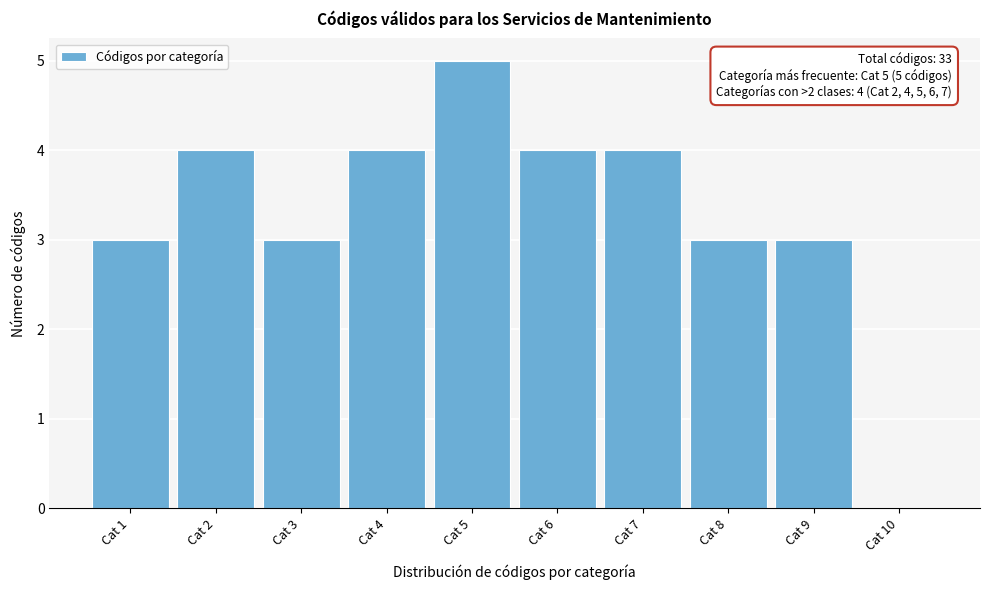

Which range on the x-axis has the tallest bar?

4.5 to 5.5